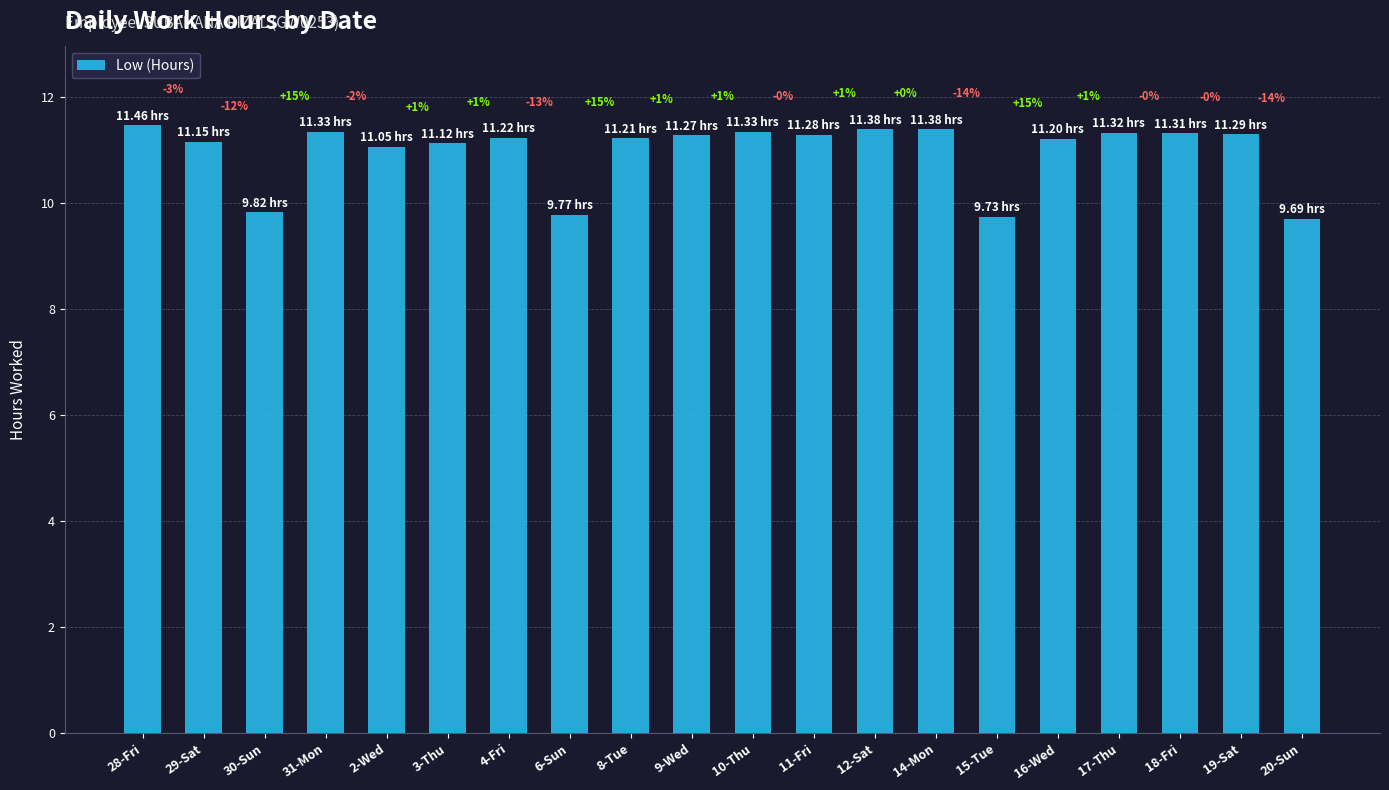

The chart shows a value of 15.1 at 6-Sun. True or false?

False